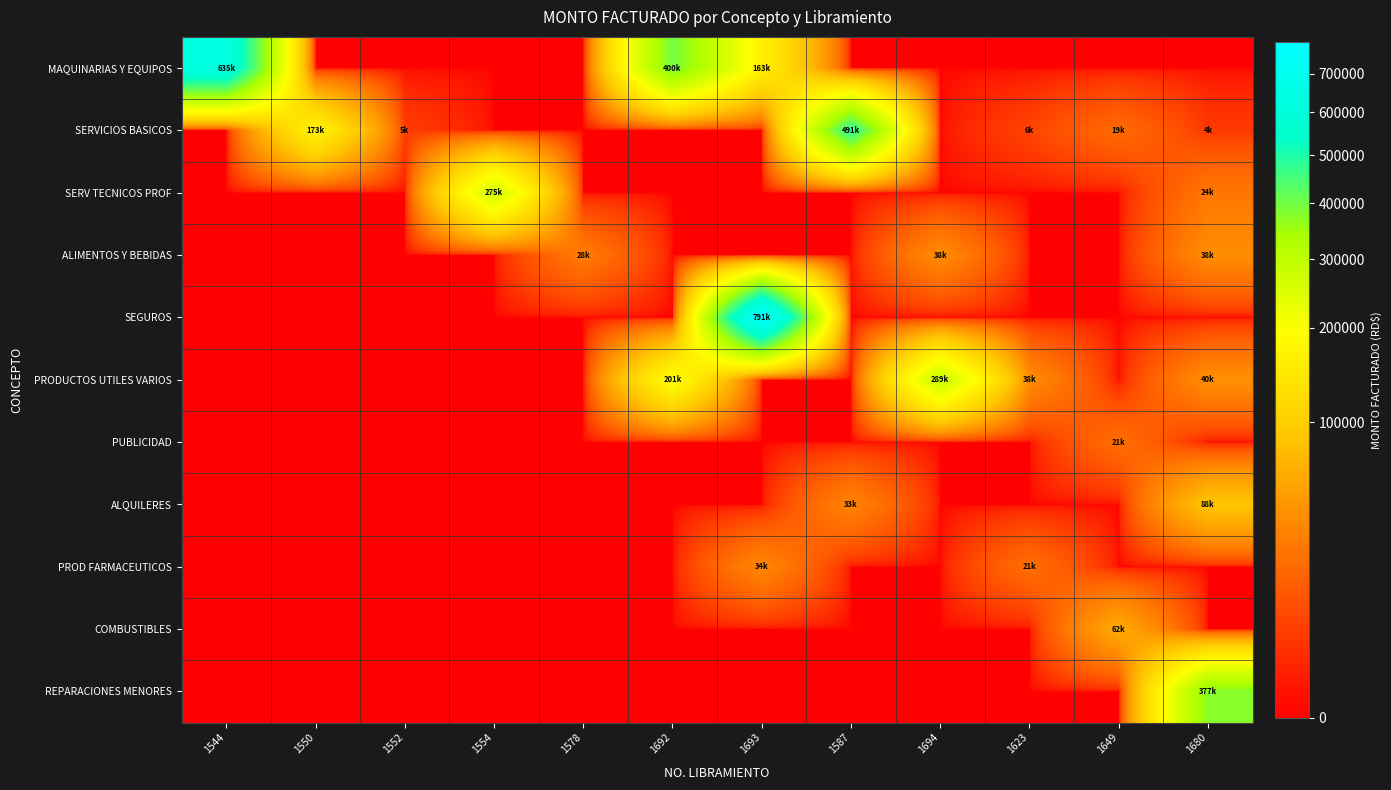

Which series changed the most between 1587 and 1623?

SERVICIOS BASICOS